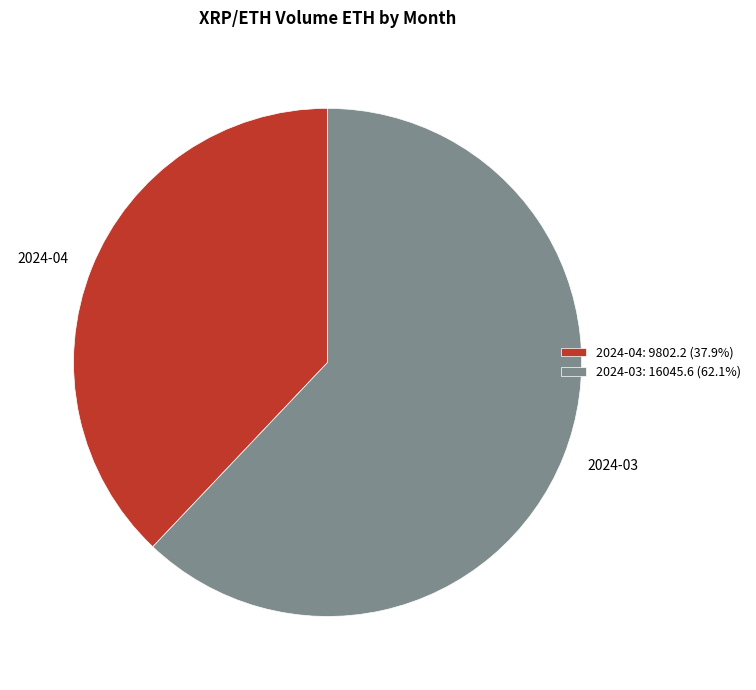

What is the ratio of the value at 2024-03: 16045.6 (62.1%) to the value at 2024-04: 9802.2 (37.9%)?

1.6